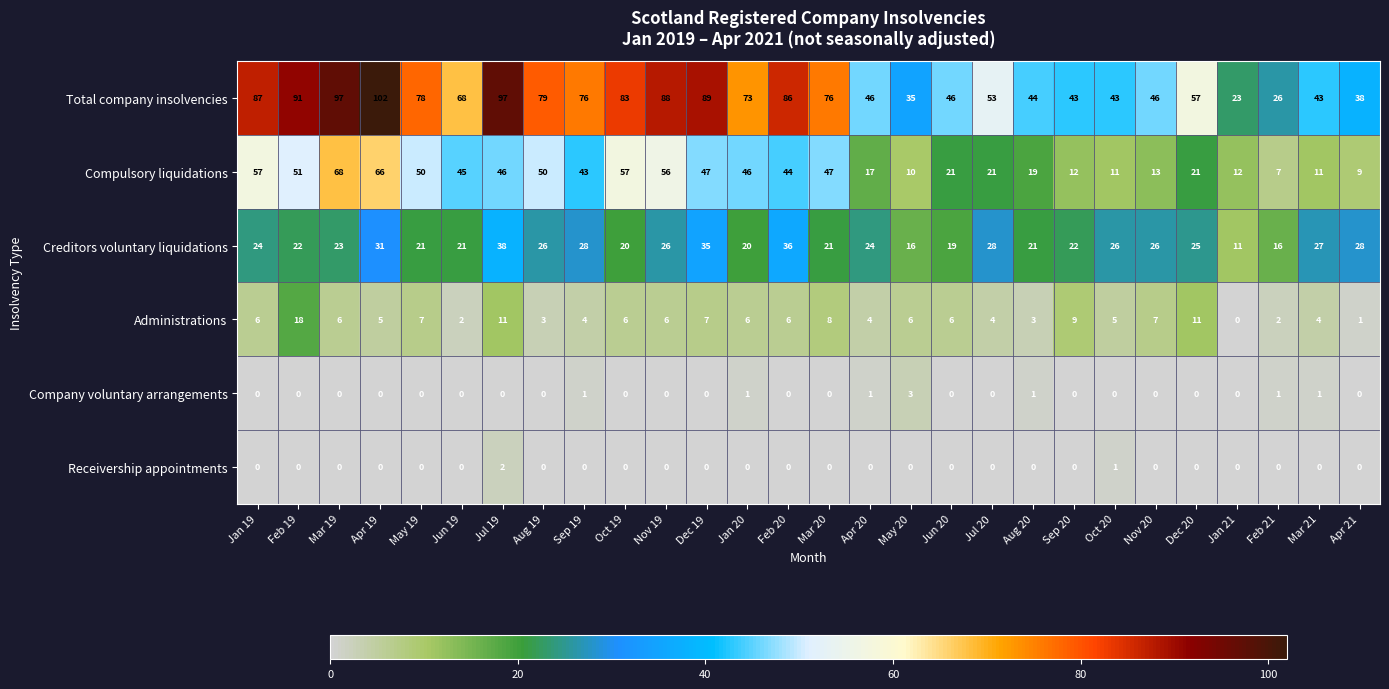

How many series are shown in this chart?

6